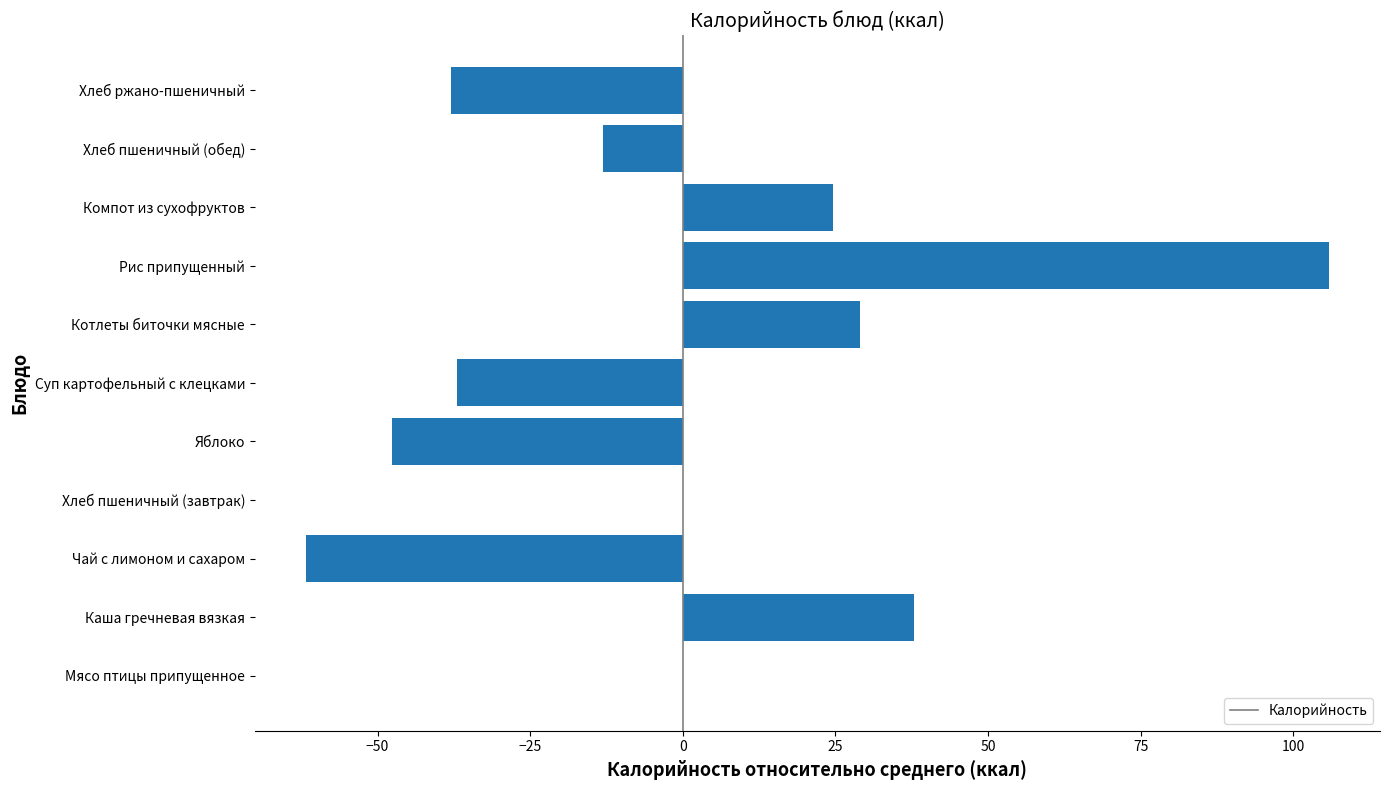

At which category does the chart reach its peak across all series?

Рис припущенный